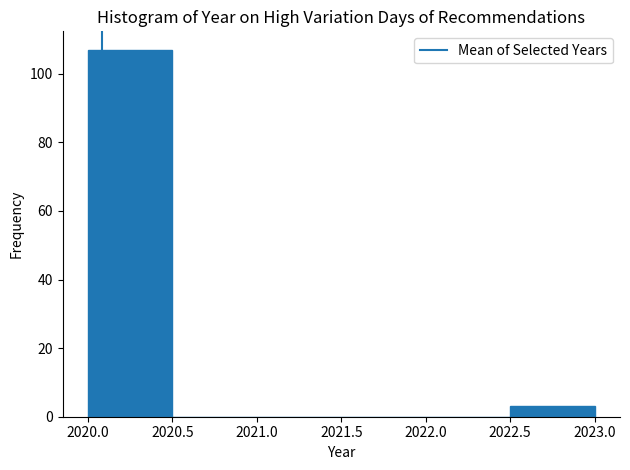

Reading left to right, list every bar in this chart as the range it spans on the x-axis followed by its height. The values are not printed on the chart, so give them approximately, as read against the axis.

2020.0 to 2020.5: 108
2020.5 to 2021.0: 0
2021.0 to 2021.5: 0
2021.5 to 2022.0: 0
2022.0 to 2022.5: 0
2022.5 to 2023.0: 4